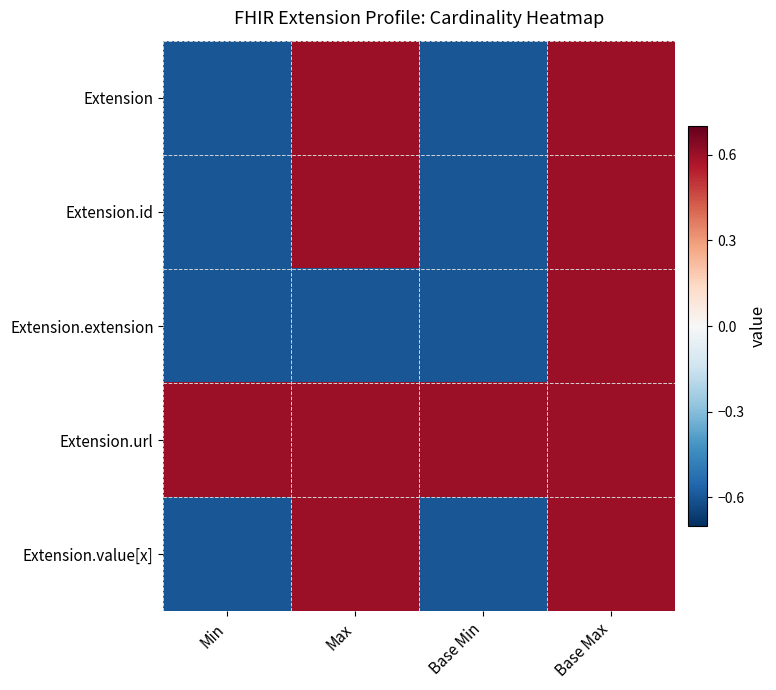

Which series has the largest range (max minus min)?

Extension